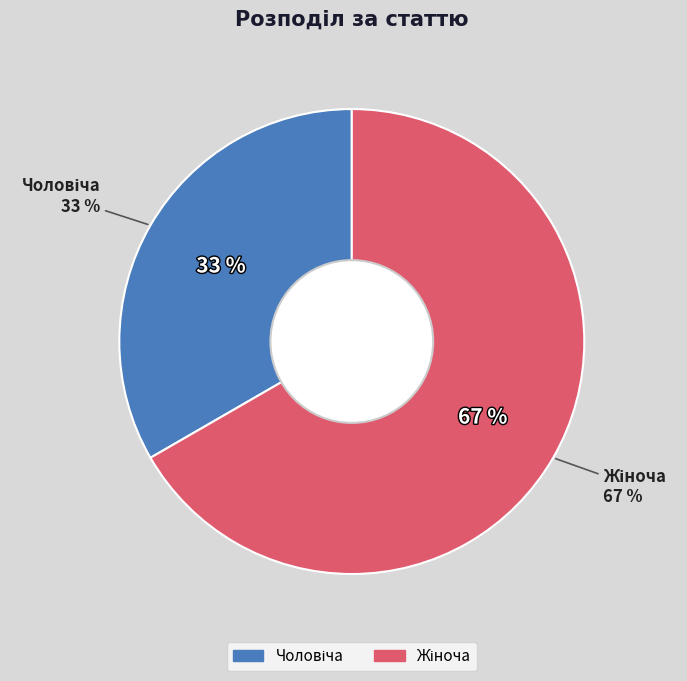

Rank the categories by value from lowest to highest.

Чоловіча, Жіноча